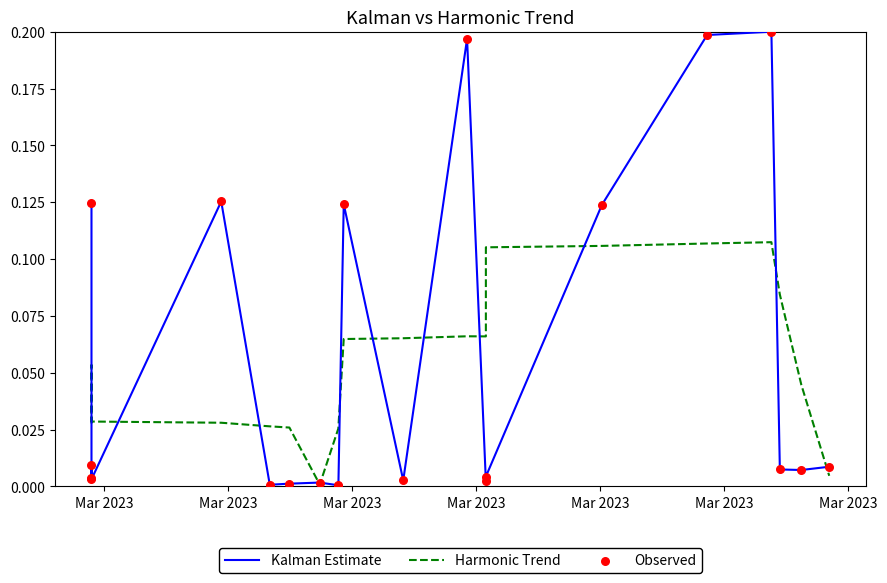

Which series has the largest total across all categories?

Kalman Estimate